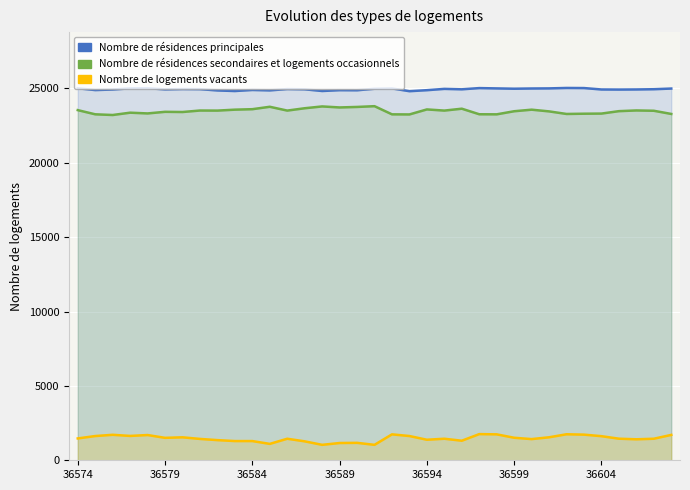

At 12, list the series in order from smallest to largest.

Nombre de logements vacants, Nombre de résidences secondaires et logements occasionnels, Nombre de résidences principales